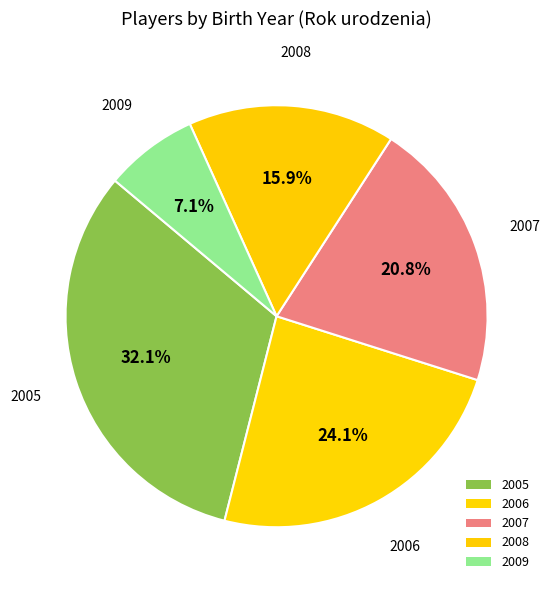

To the nearest percent, what is the combined percentage of 2007 and 2008?

37%